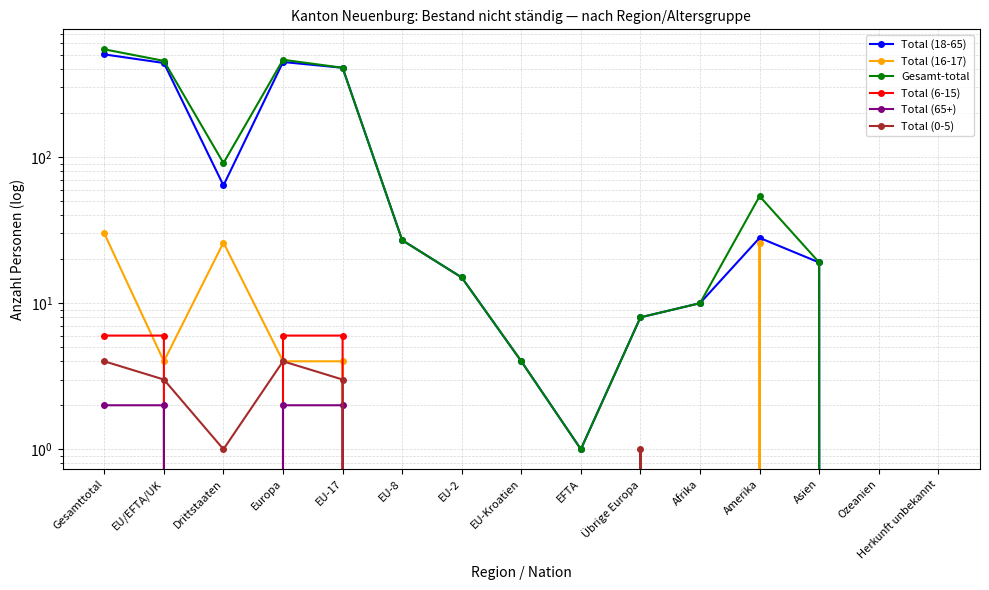

What is the label of the 7th point from the left?

EU-2